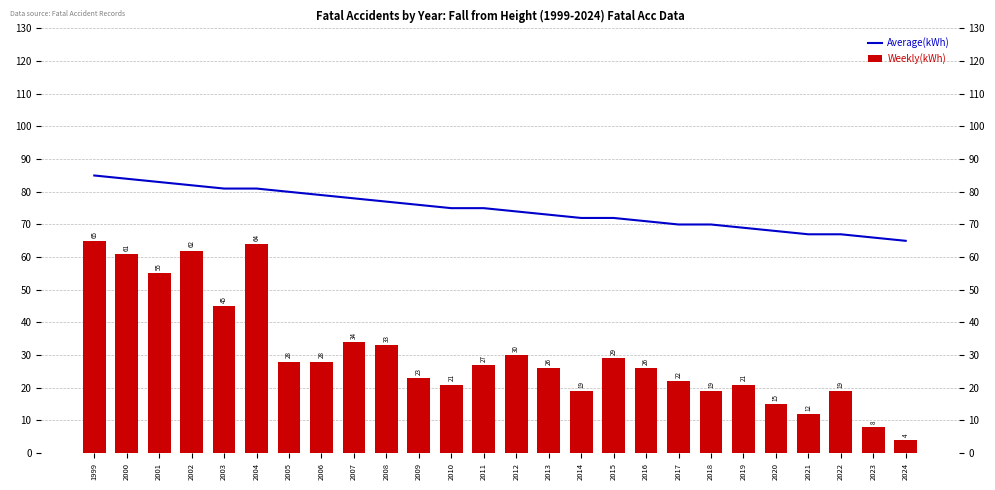

What is the difference between the highest and lowest values at 2014?

53